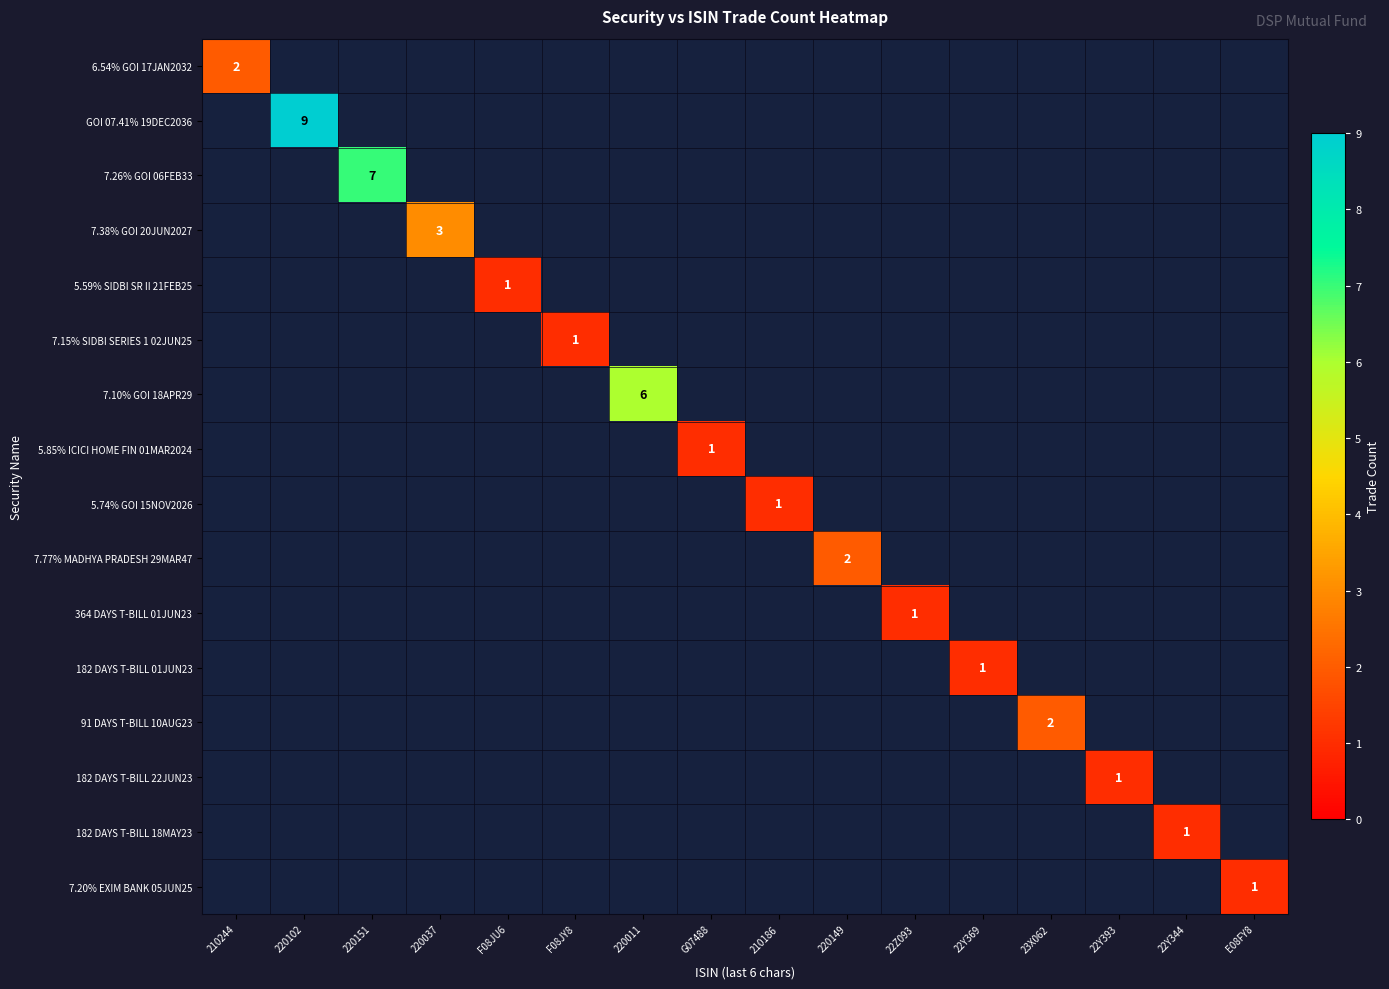

The 6.54% GOI 17JAN2032 series shows 1 at 210244. True or false?

False